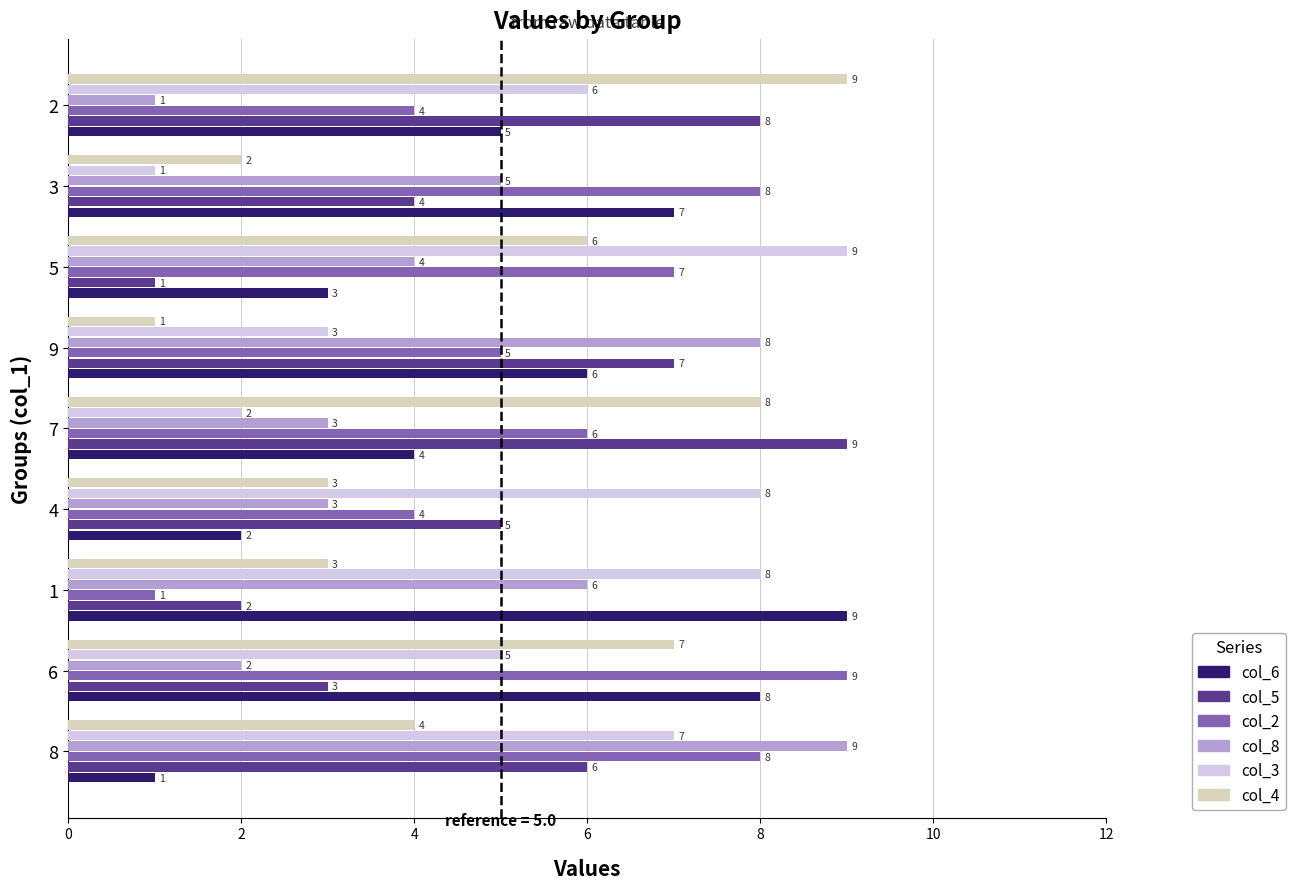

What is the spread (max minus min) of values at 8?

8